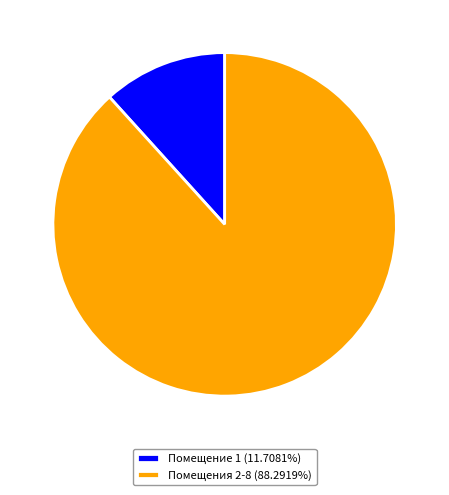

Do Помещение 1 (11.7081%) and Помещения 2-8 (88.2919%) together represent more than half of the pie?

Yes